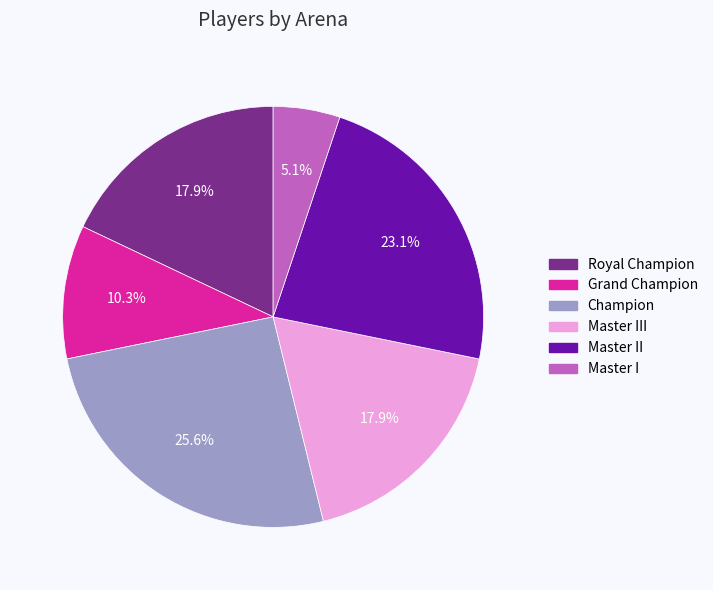

How many slices are in this pie chart?

6